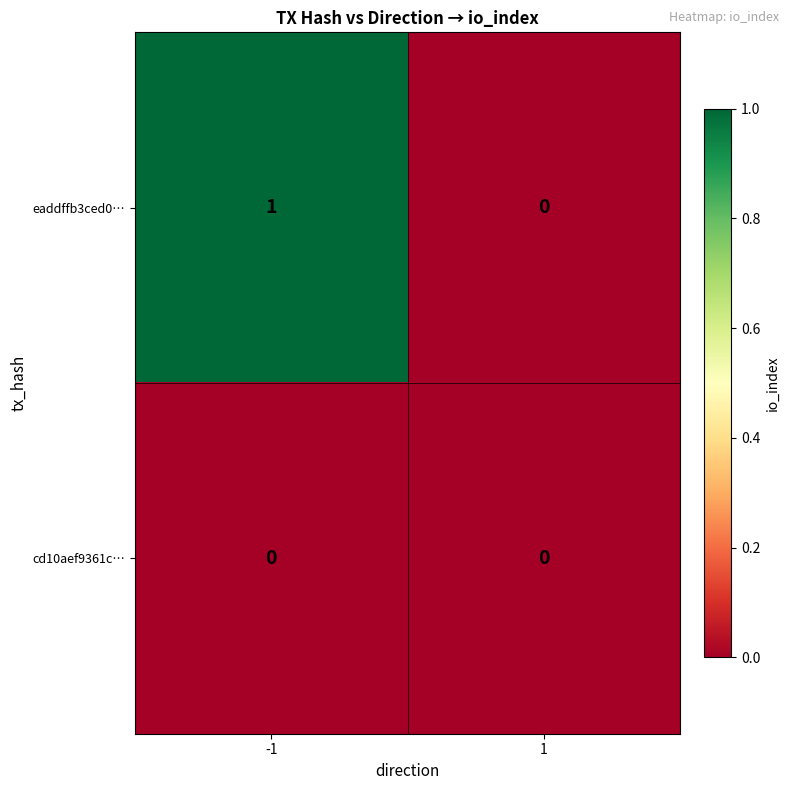

Between -1 and 1, which series saw the biggest shift?

eaddffb3ced0…